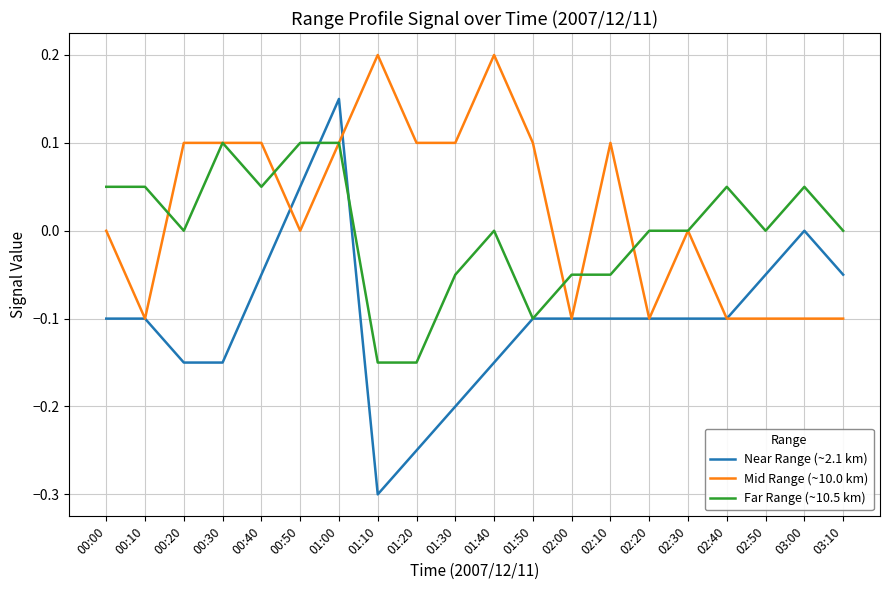

Which category has the highest value in the Near Range (~2.1 km) series?

01:00